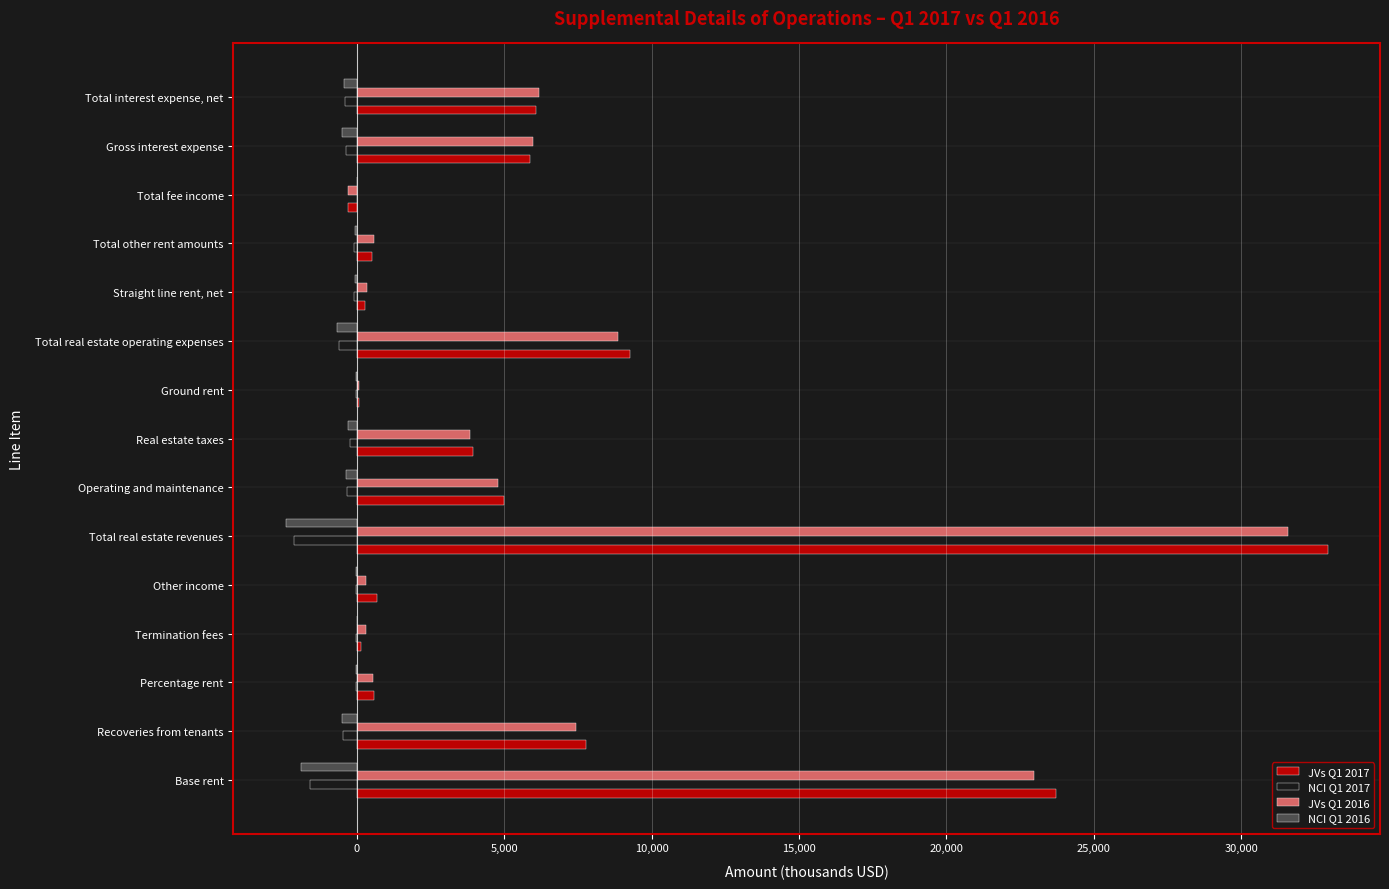

Which category has the highest value in the JVs Q1 2017 series?

Total real estate revenues